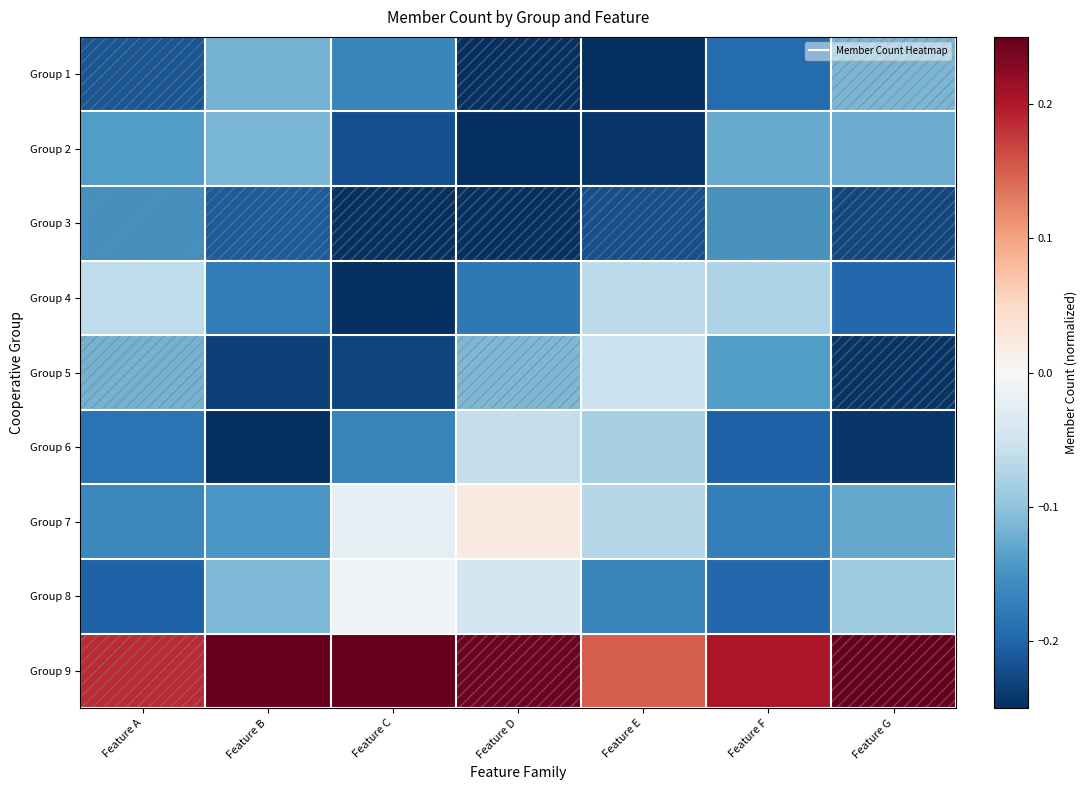

What is the maximum value shown in the chart?

0.2